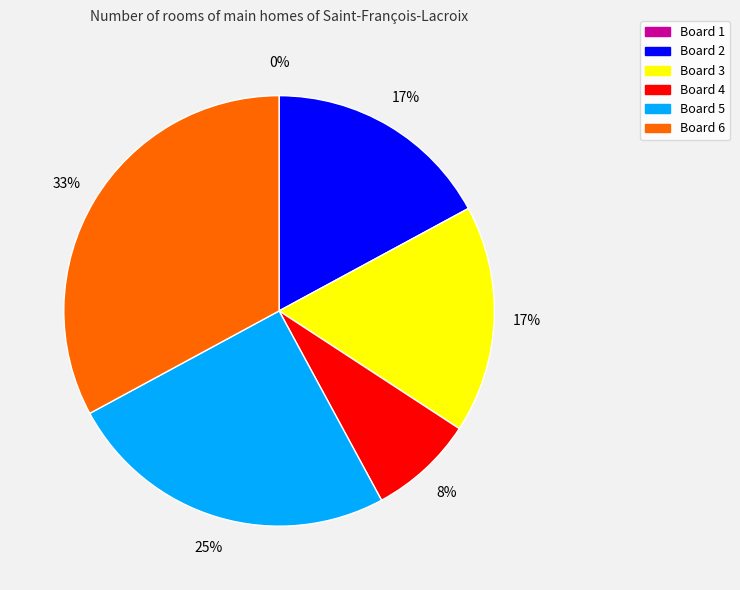

How many segments does this pie chart have?

6